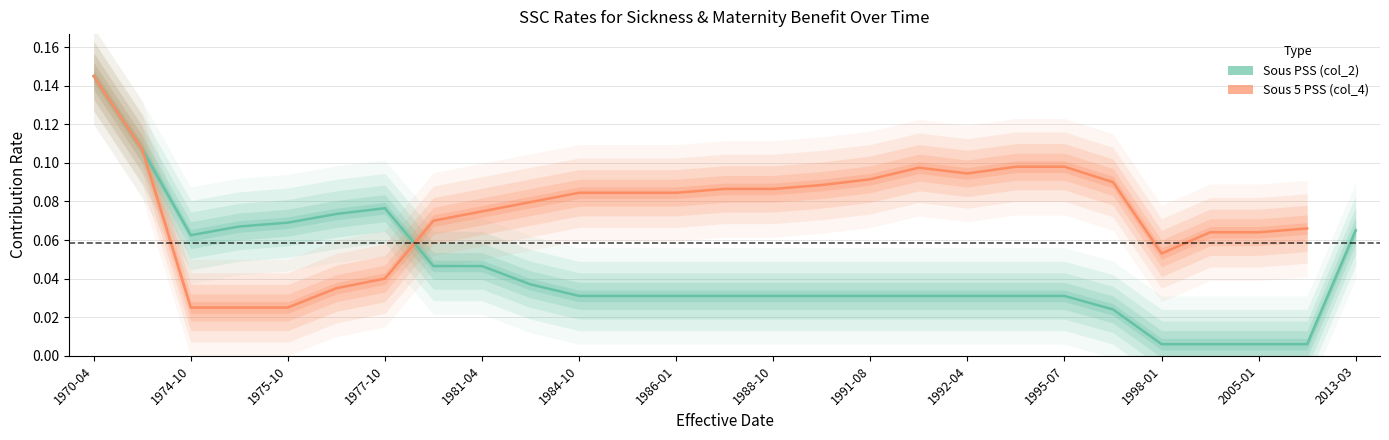

What position from the left is 17?

18